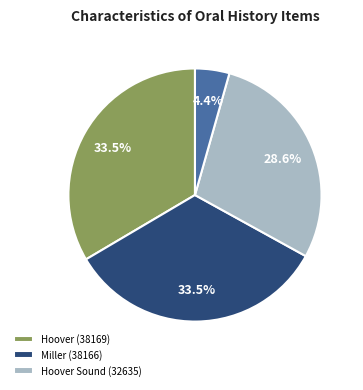

How many segments does this pie chart have?

4